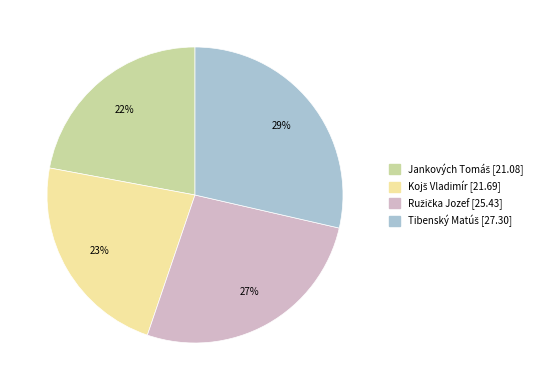

Is there any slice that represents more than half of the pie?

No